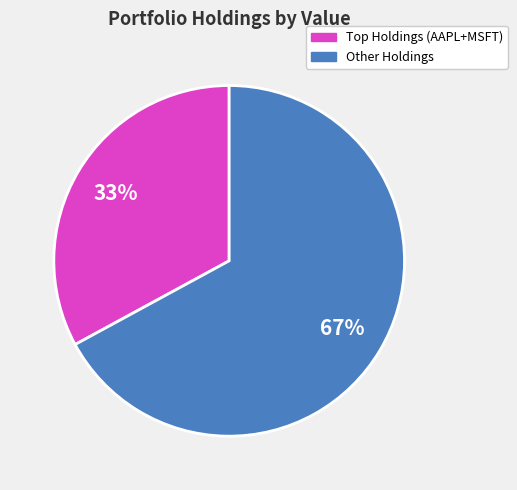

Does any single category account for the majority?

Yes